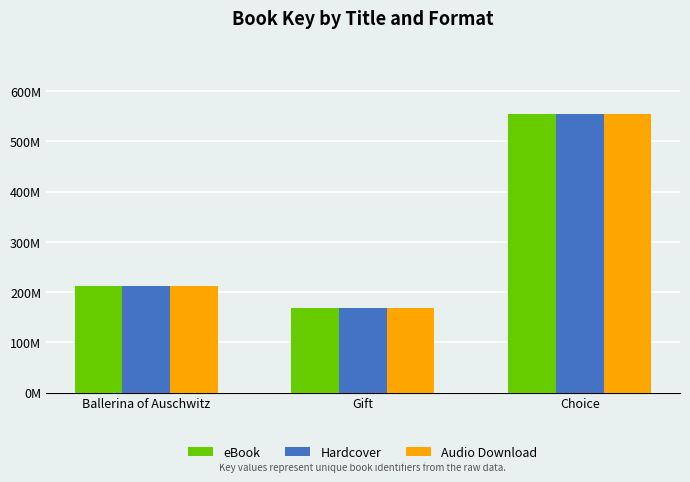

What is the difference between the maximum and minimum values in the Hardcover series?

386974119